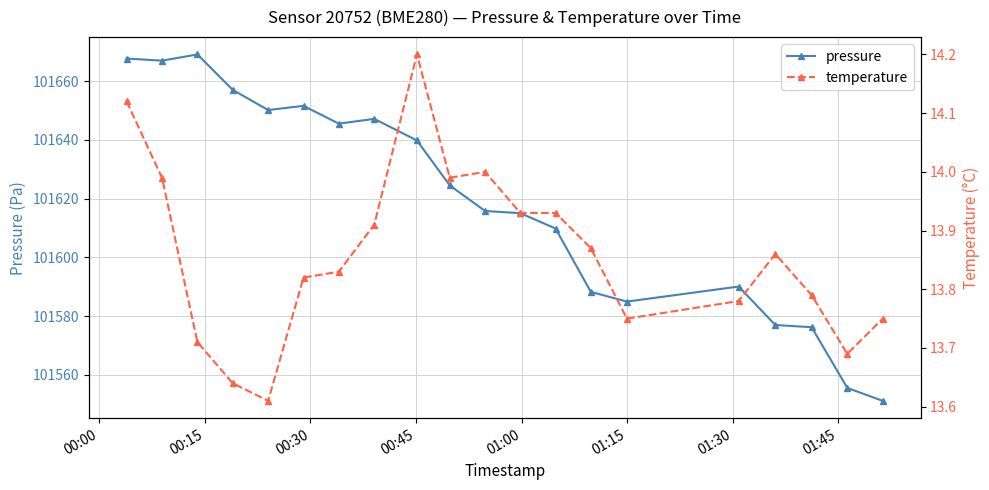

True or false: pressure and temperature intersect in this chart.

False